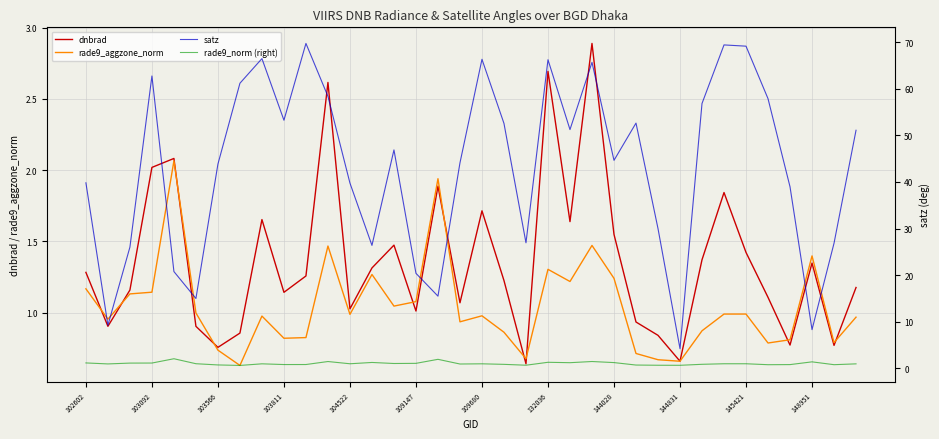

The dnbrad series shows 1.0 at 145421. True or false?

False